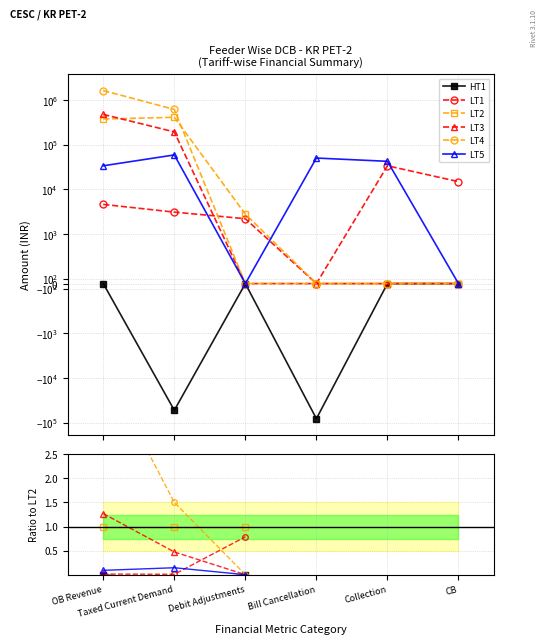

What is the label of the 6th point from the left?

CB